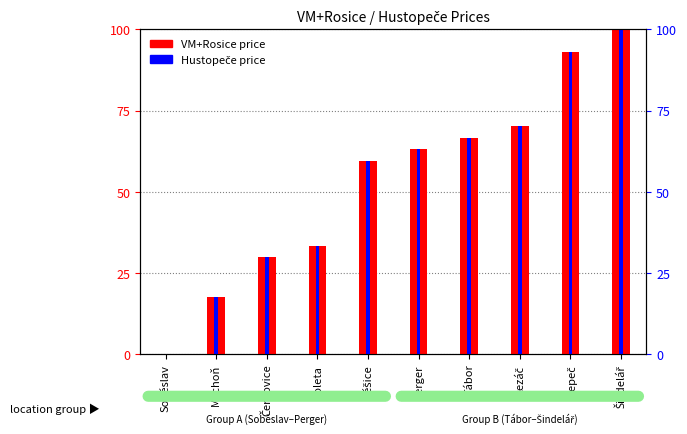

What value does the VM+Rosice series have at Měšice?

59.6